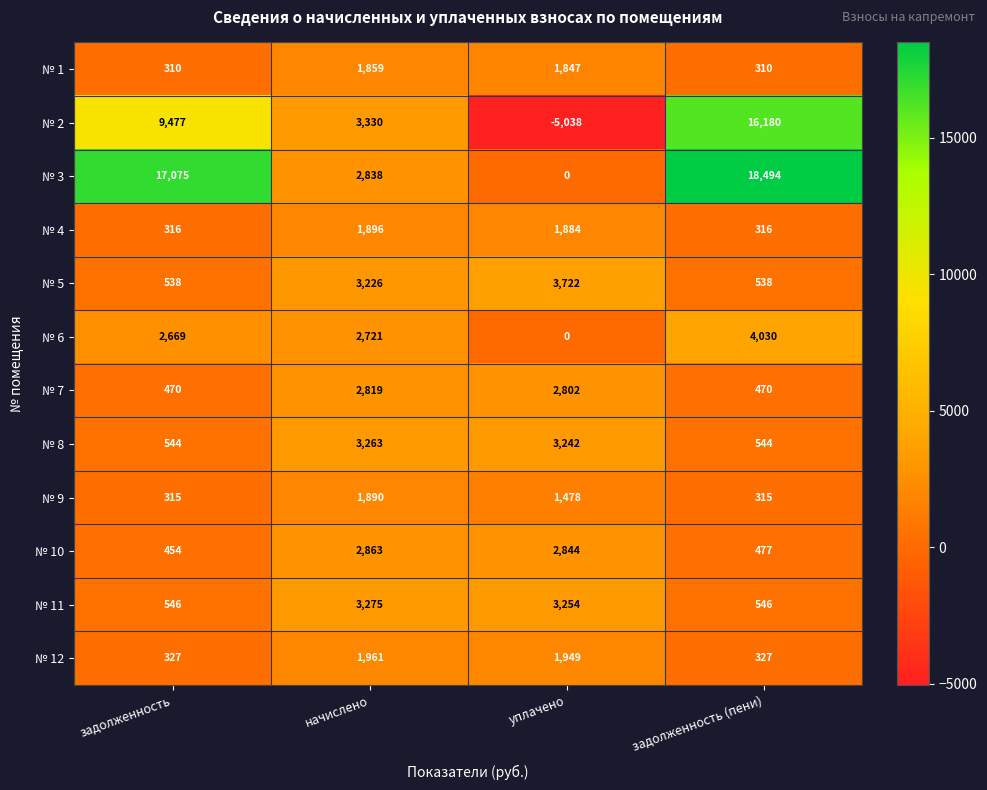

List the labels in order of № 3 value, smallest first.

уплачено, начислено, задолженность, задолженность (пени)